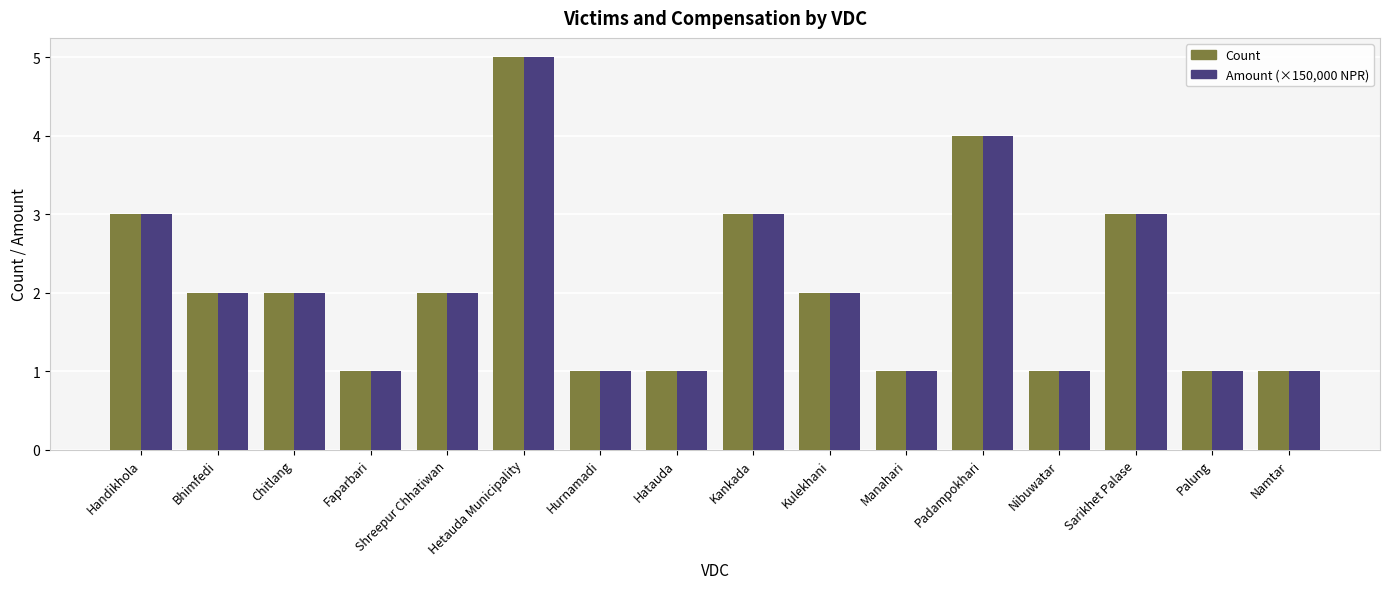

What is the total value across all series at Sarikhet Palase?

6